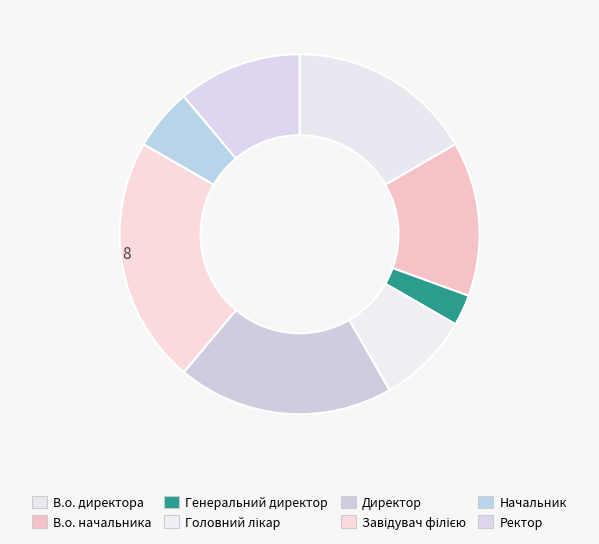

Does Головний лікар account for over 50% of the chart?

No